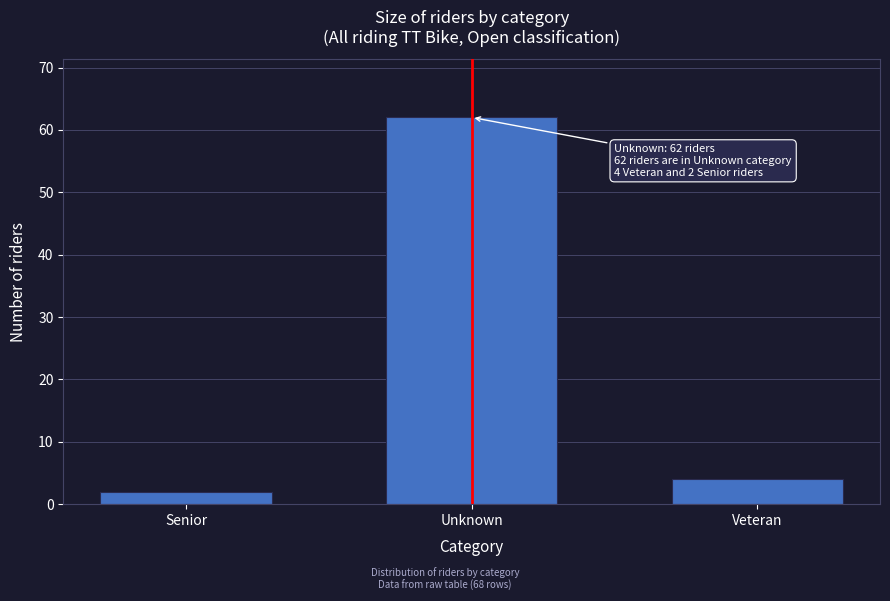

Reading left to right, transcribe all the data shown in this chart.

Senior=2	Unknown=62	Veteran=4